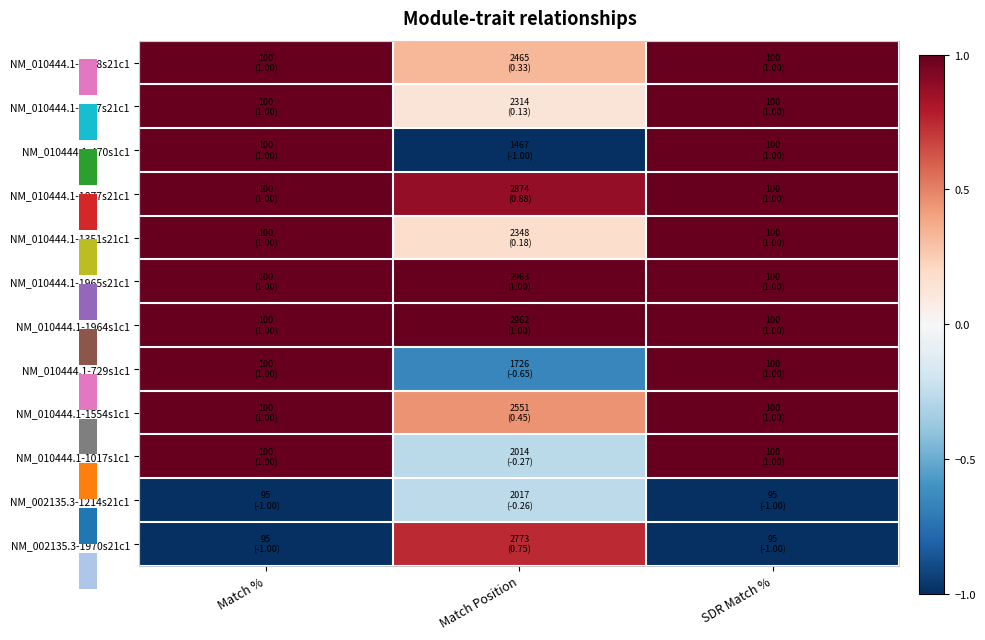

What is the spread (max minus min) of values at SDR Match %?

2.0